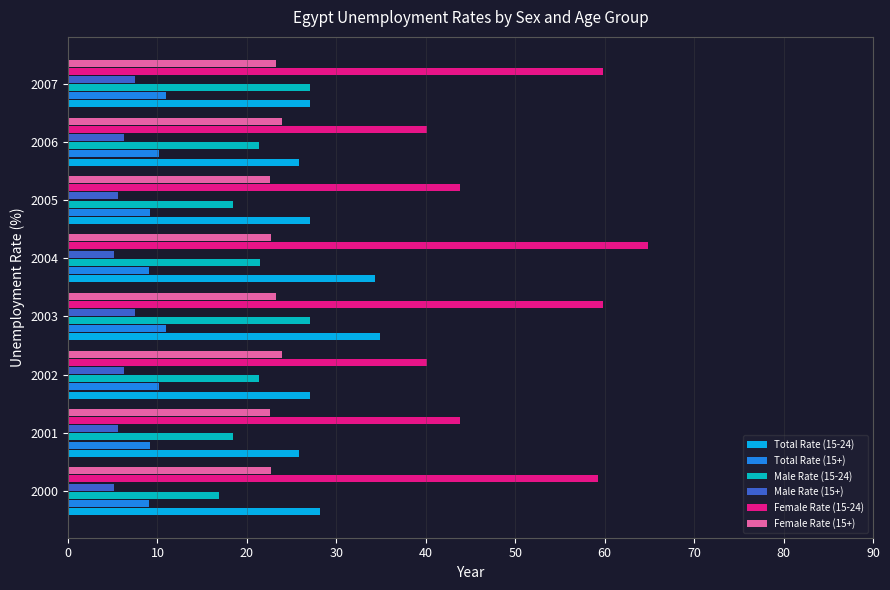

Is it true that Female Rate (15+) equals 23.3 at 2003?

True